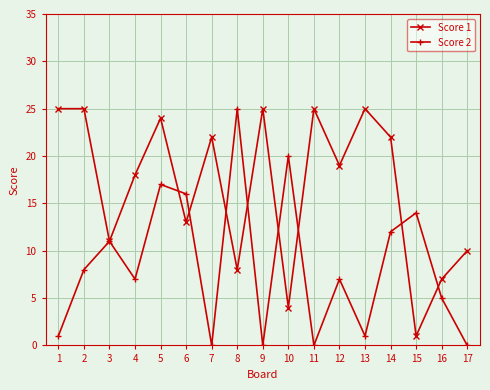

The Score 1 series shows 7 at 16. True or false?

True